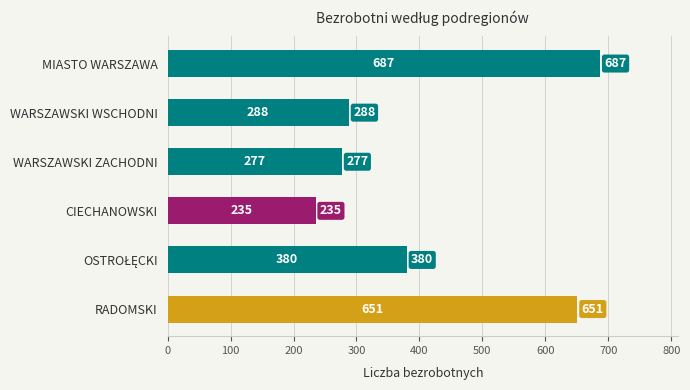

Which category has the lowest value across all series?

CIECHANOWSKI